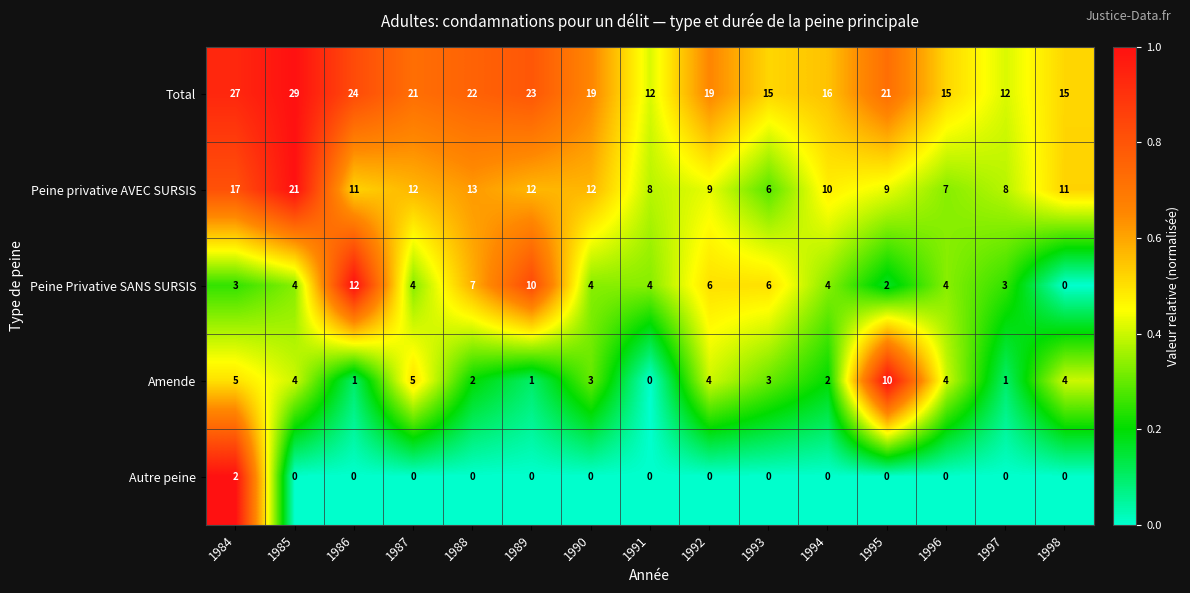

What is the difference between the Total values at 1998 and 1992?

4